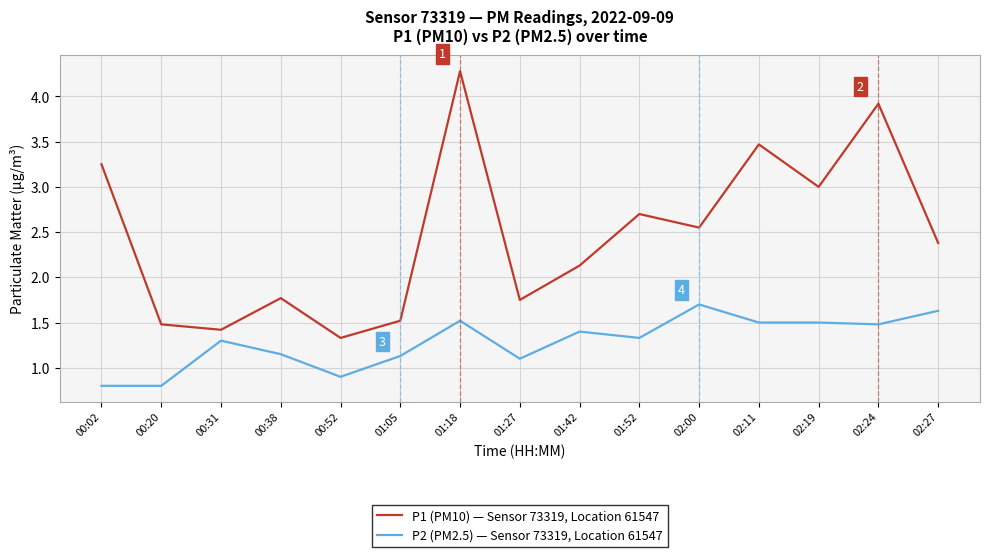

The P1 (PM10) — Sensor 73319, Location 61547 series shows 4.3 at 01:18. True or false?

True